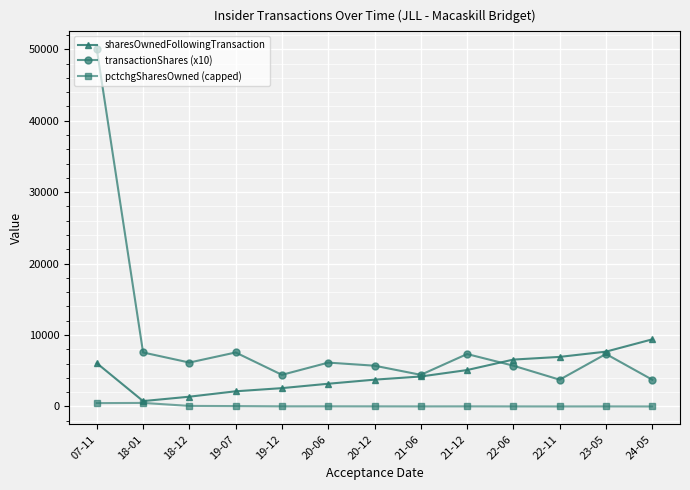

How many lines are shown in the chart?

3